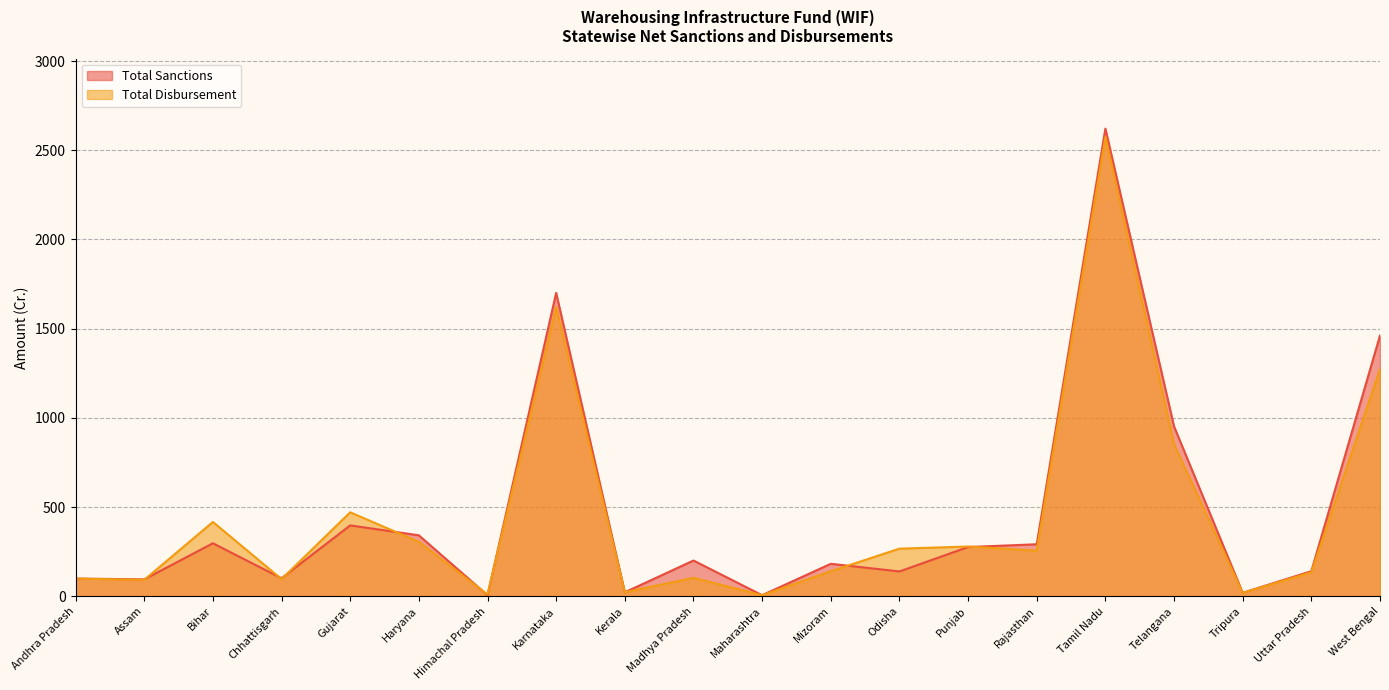

Which series has the widest spread of values?

Total Sanctions